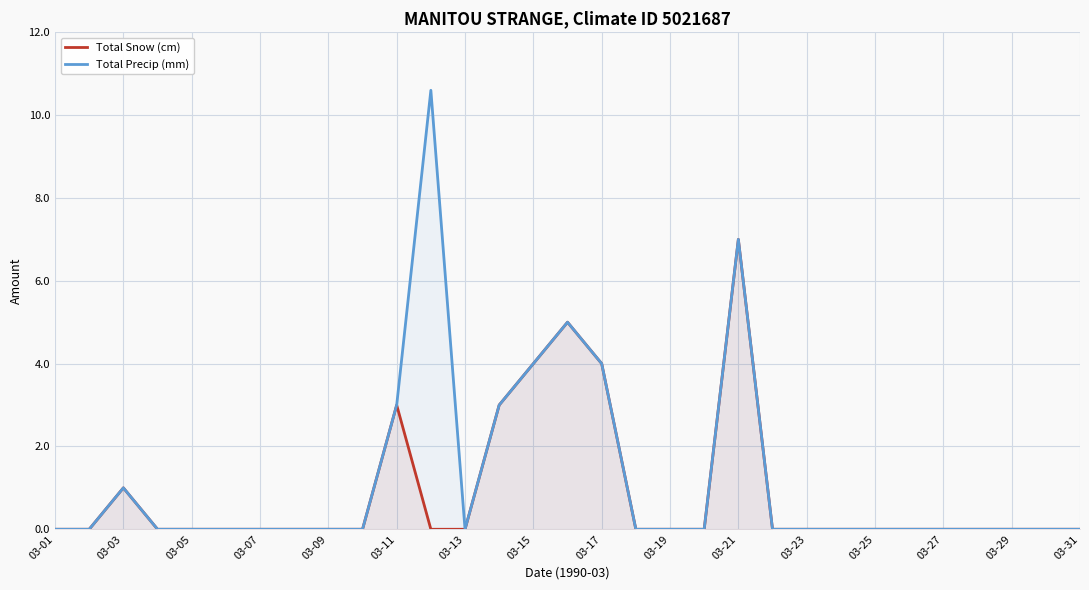

At how many categories does at least one series exceed 4?

3